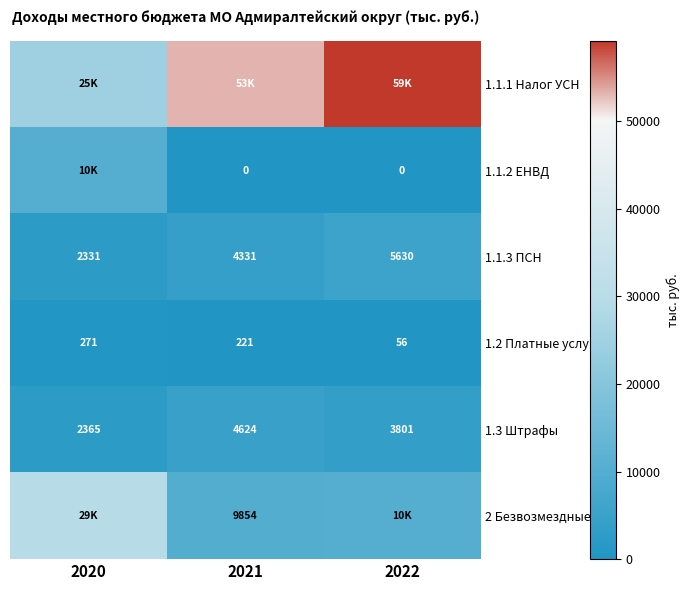

How many distinct data groups are displayed?

6